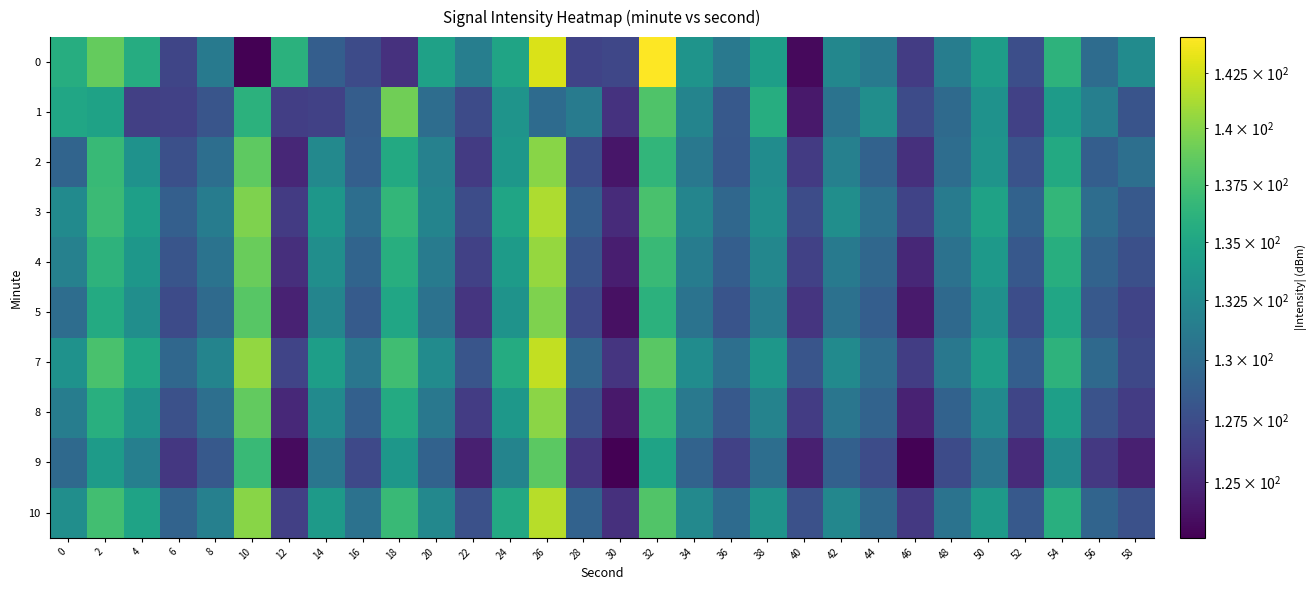

Reading left to right, what are all the values shown in this chart?

0: 0=135.7	2=138.8	4=135.6	6=127.0	8=131.2	10=122.8	12=136.1	14=128.8	16=127.4	18=125.6	20=134.6	22=131.6	24=134.9	26=142.9	28=126.8	30=127.0	32=144.2	34=133.4	36=131.0	38=134.3	40=123.3	42=132.2	44=131.1	46=126.3	48=131.4	50=134.3	52=127.6	54=136.2	56=129.9	58=132.7
1: 0=135.0	2=134.7	4=126.6	6=126.6	8=128.1	10=136.1	12=126.5	14=126.6	16=128.7	18=139.3	20=130.0	22=127.3	24=133.5	26=129.9	28=131.2	30=125.7	32=137.9	34=132.0	36=128.5	38=135.7	40=124.1	42=130.6	44=132.9	46=127.3	48=129.8	50=133.2	52=126.7	54=134.1	56=131.6	58=128.0
2: 0=129.3	2=136.8	4=133.2	6=127.7	8=130.1	10=138.6	12=125.0	14=132.5	16=128.9	18=135.3	20=131.8	22=126.2	24=133.7	26=140.1	28=127.6	30=124.0	32=136.5	34=130.9	36=128.3	38=132.8	40=126.2	42=131.7	44=129.1	46=125.6	48=130.0	50=133.5	52=127.9	54=135.3	56=128.8	58=130.2
3: 0=132.6	2=137.0	4=134.5	6=128.9	8=131.3	10=139.8	12=126.2	14=133.7	16=130.1	18=136.6	20=132.0	22=127.5	24=134.9	26=141.3	28=128.8	30=125.2	32=137.7	34=132.1	36=129.6	38=133.0	40=127.5	42=132.9	44=130.3	46=126.8	48=131.2	50=134.7	52=129.1	54=136.6	56=130.0	58=128.5
4: 0=131.8	2=136.2	4=133.7	6=128.1	8=130.6	10=139.0	12=125.5	14=132.9	16=129.3	18=135.8	20=131.2	22=126.7	24=134.1	26=140.6	28=128.0	30=124.5	32=136.9	34=131.3	36=128.8	38=132.2	40=126.7	42=131.1	44=129.6	46=125.0	48=130.5	50=133.9	52=128.3	54=135.8	56=129.2	58=127.7
5: 0=130.0	2=135.5	4=132.9	6=127.3	8=129.8	10=138.2	12=124.7	14=132.1	16=128.6	18=135.0	20=130.5	22=125.9	24=133.3	26=139.8	28=127.2	30=123.7	32=136.1	34=130.6	36=128.0	38=131.5	40=125.9	42=130.3	44=128.8	46=124.2	48=129.7	50=133.1	52=127.6	54=135.0	56=128.5	58=126.9
7: 0=133.2	2=137.7	4=135.1	6=129.6	8=132.0	10=140.5	12=126.9	14=134.3	16=130.8	18=137.2	20=132.7	22=128.1	24=135.6	26=142.0	28=129.5	30=125.9	32=138.3	34=132.8	36=130.2	38=133.7	40=128.1	42=132.6	44=130.0	46=126.5	48=130.9	50=134.3	52=128.8	54=136.2	56=129.7	58=127.1
8: 0=131.5	2=135.9	4=133.3	6=127.8	8=130.2	10=138.7	12=125.1	14=132.6	16=129.0	18=135.5	20=130.9	22=126.3	24=133.8	26=140.2	28=127.7	30=124.1	32=136.6	34=131.0	36=128.5	38=131.9	40=126.3	42=130.8	44=129.2	46=124.7	48=129.1	50=132.6	52=127.0	54=134.5	56=127.9	58=126.3
9: 0=129.7	2=134.1	4=131.6	6=126.0	8=128.5	10=136.9	12=123.3	14=130.8	16=127.2	18=133.7	20=129.1	22=124.6	24=132.0	26=138.5	28=125.9	30=122.3	32=134.8	34=129.2	36=126.7	38=130.1	40=124.6	42=129.0	44=127.5	46=122.9	48=127.3	50=130.8	52=125.2	54=132.7	56=126.1	58=124.6
10: 0=132.9	2=137.3	4=134.8	6=129.2	8=131.7	10=140.1	12=126.6	14=134.0	16=130.5	18=136.9	20=132.3	22=127.8	24=135.2	26=141.7	28=129.1	30=125.6	32=138.0	34=132.5	36=129.9	38=133.3	40=127.8	42=132.2	44=129.7	46=126.1	48=130.6	50=134.0	52=128.5	54=135.9	56=129.3	58=127.8